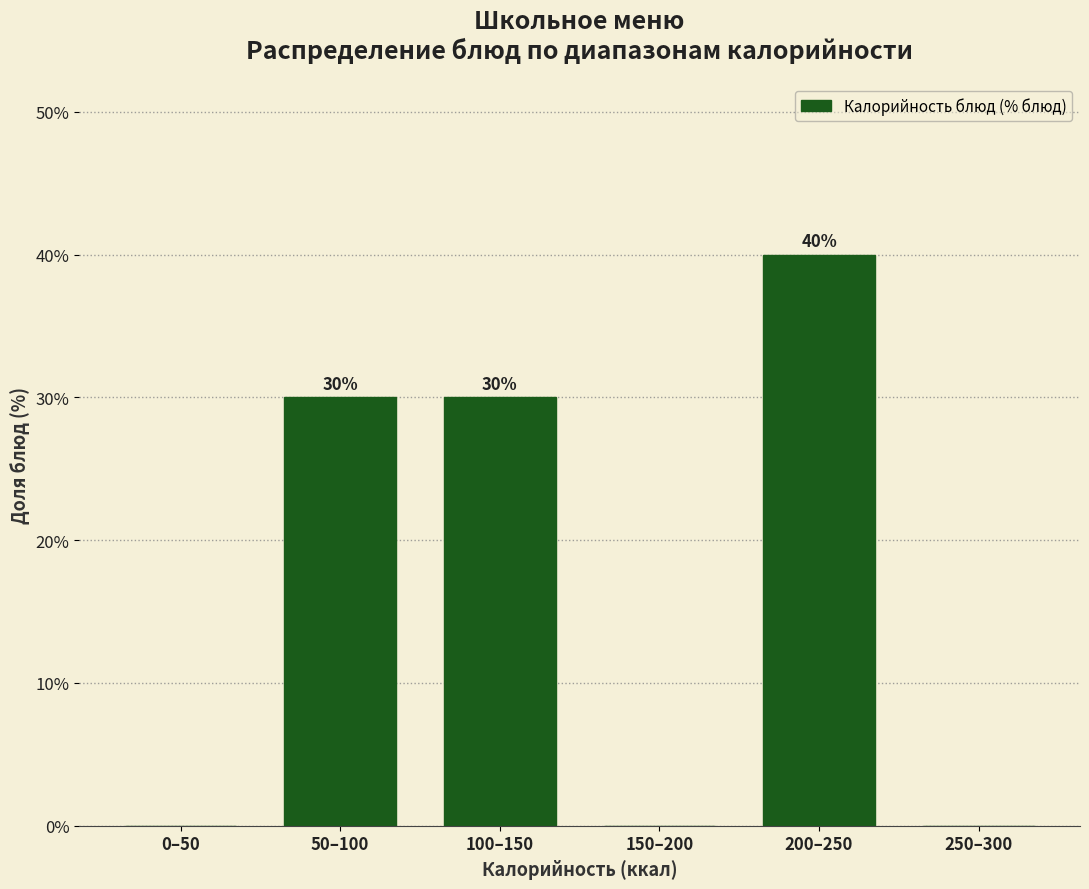

Reading left to right, list all the values displayed in this chart.

0–50=0	50–100=30	100–150=30	150–200=0	200–250=40	250–300=0